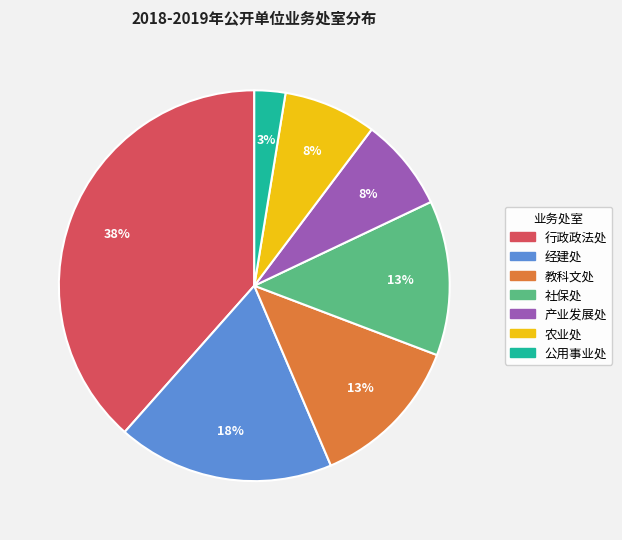

To the nearest percent, what is the average slice percentage?

14%